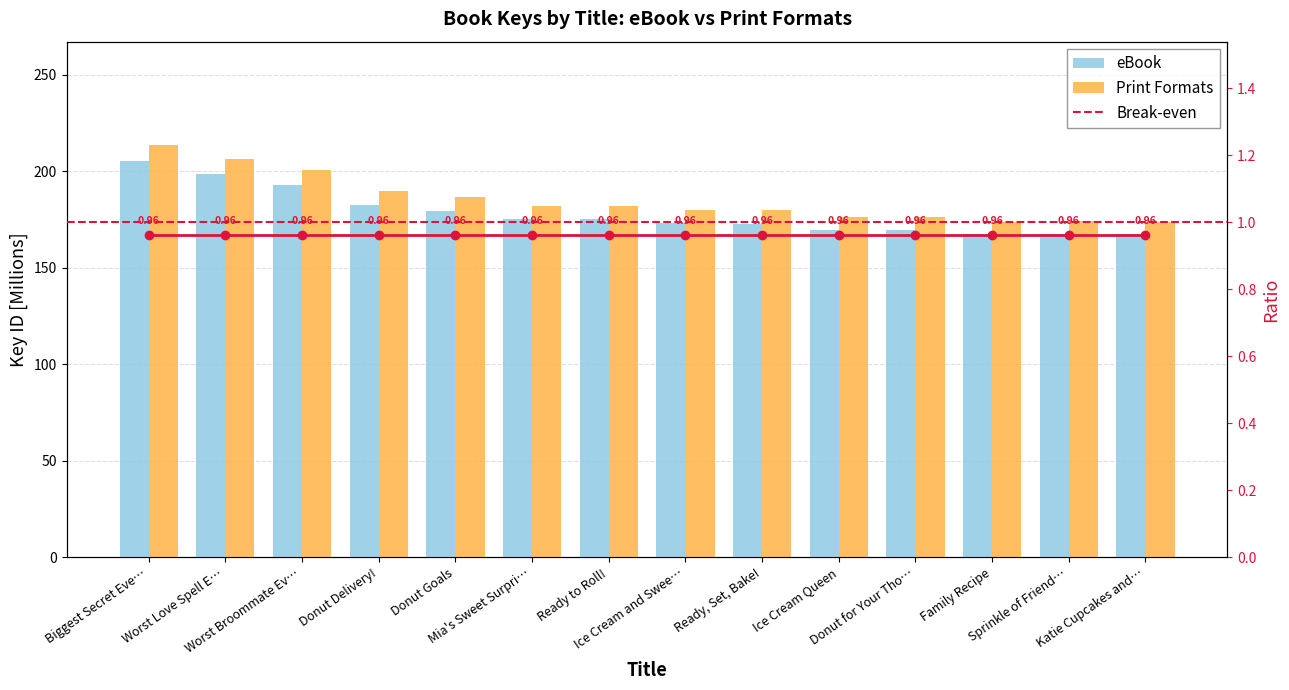

What is the sum of the Print Formats values at Worst Love Spell E… and Ice Cream Queen?

382.6